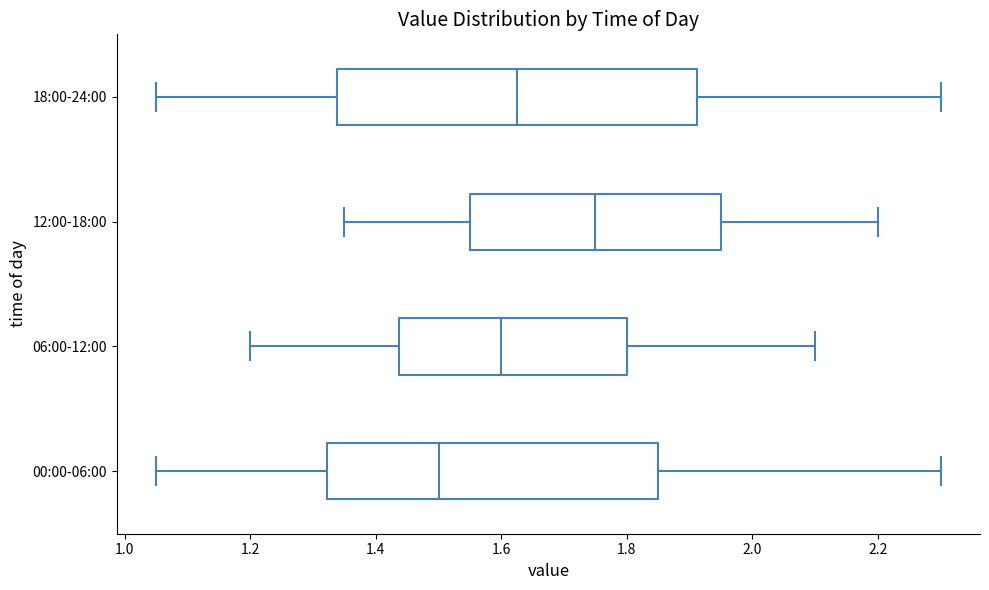

Where does the right whisker of the box for 06:00-12:00 end on the x-axis? The values are not printed on the chart, so give them approximately, as read against the axis.

2.10